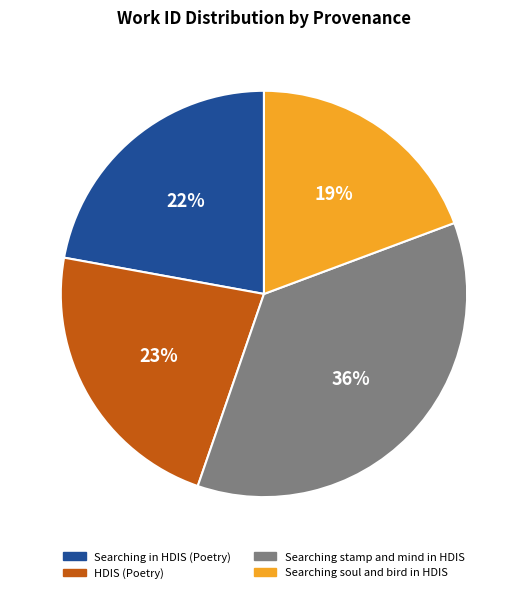

Which slice is the largest?

Searching stamp and mind in HDIS